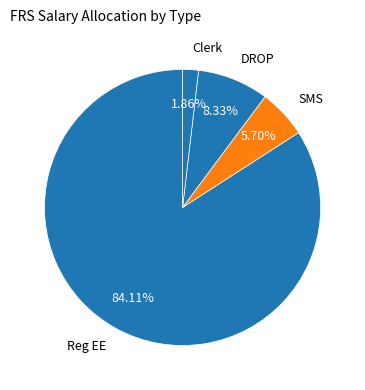

Is there any slice that represents more than half of the pie?

Yes